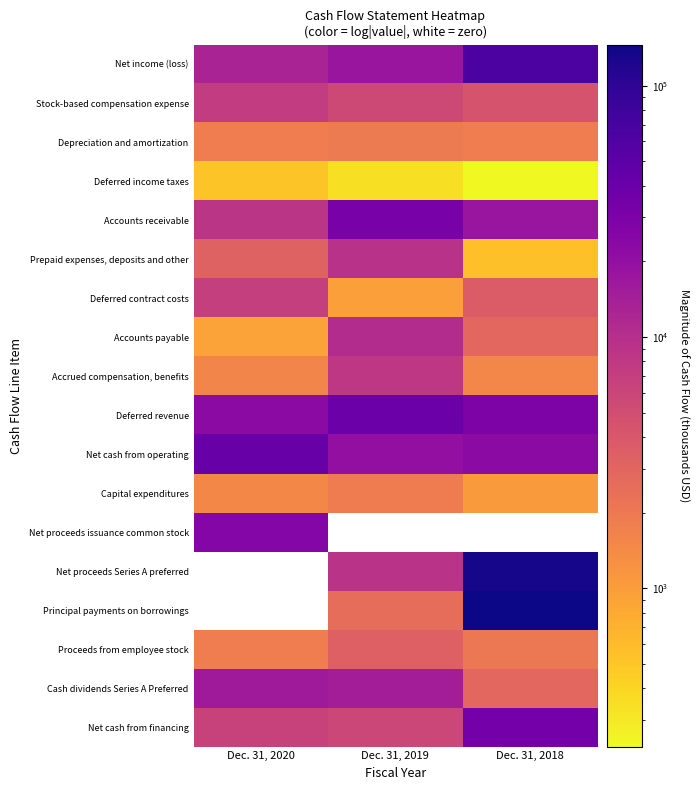

Is the value of Accrued compensation, benefits at Dec. 31, 2019 greater than the value of Deferred revenue at Dec. 31, 2020?

No